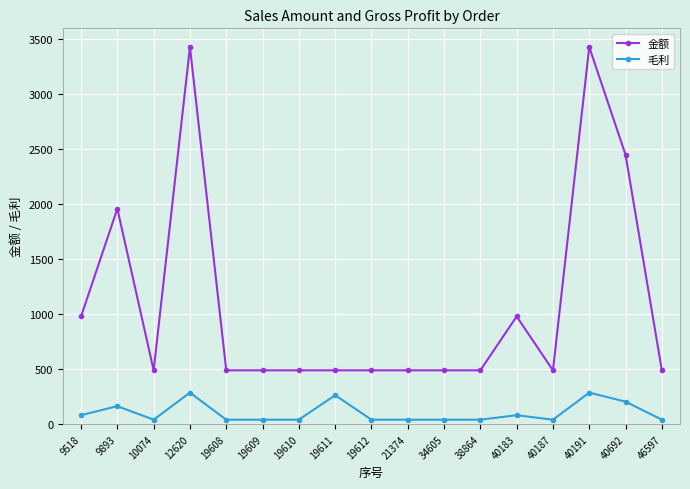

Where is 金额 nearest to the value 1960?

9893